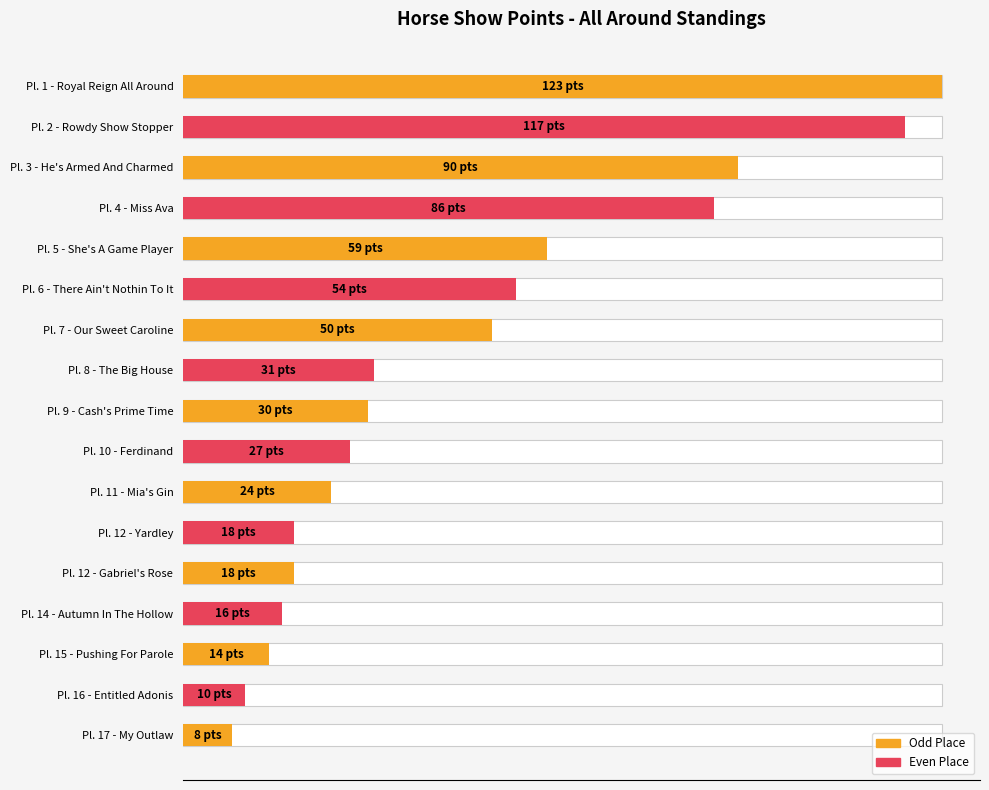

Count the number of data series in this chart.

1